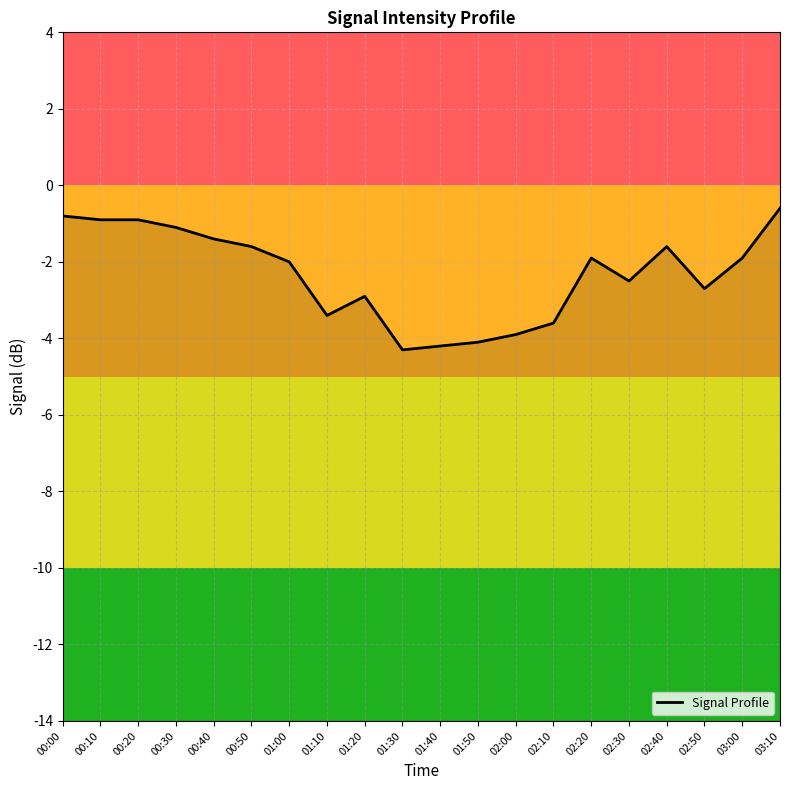

What is the approximate value at 02:10?

-3.6